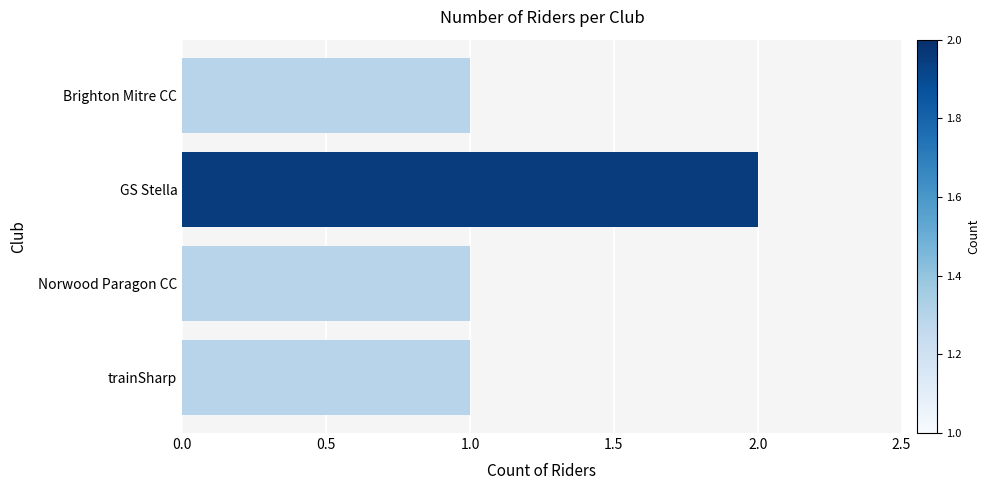

Is it true that the value at Brighton Mitre CC is 0?

False